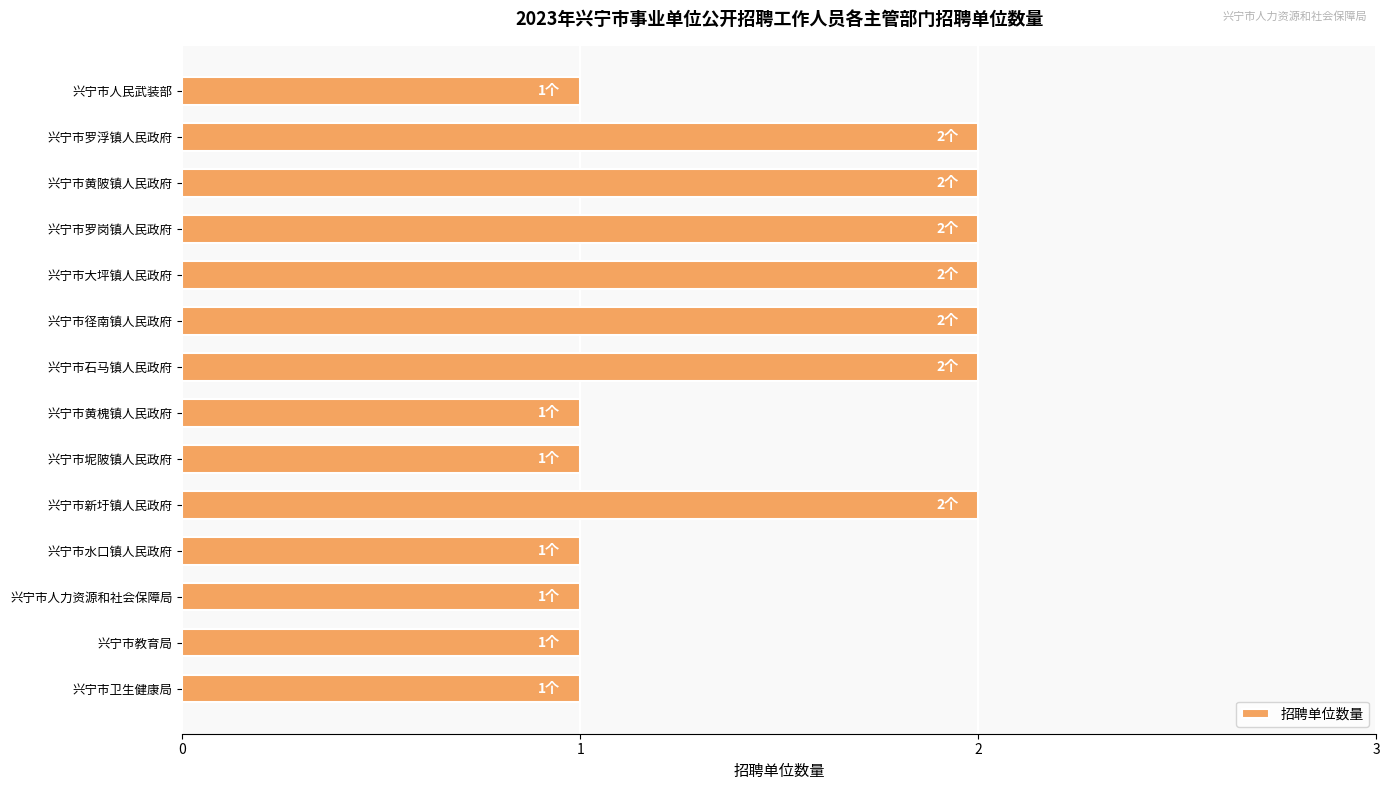

The chart shows a value of 1 at 兴宁市卫生健康局. True or false?

True